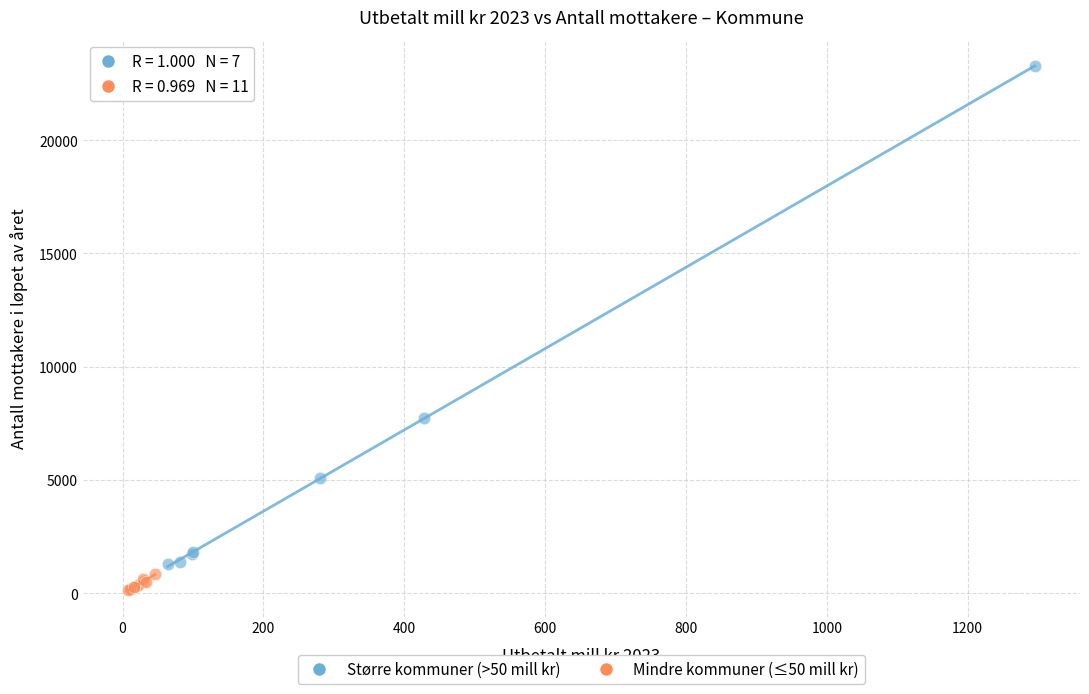

Which series contains the highest Y value?

Større kommuner (>50 mill kr)